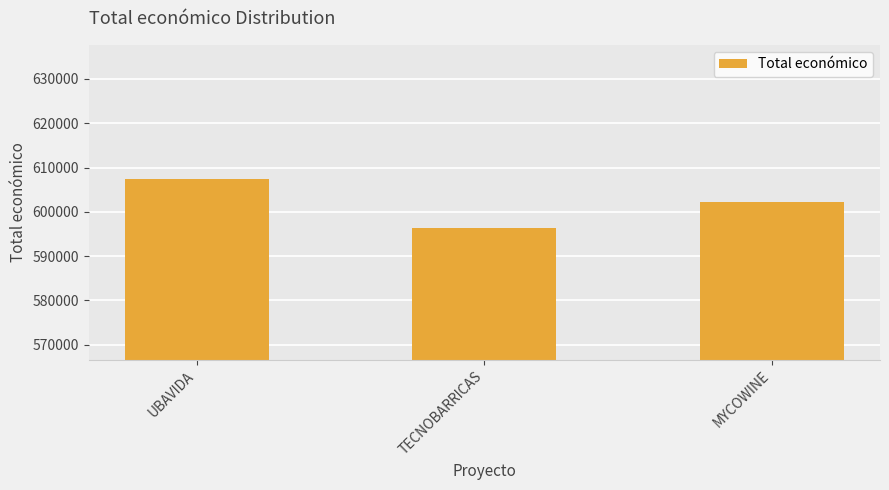

What is the sum of all values?

1806021.4